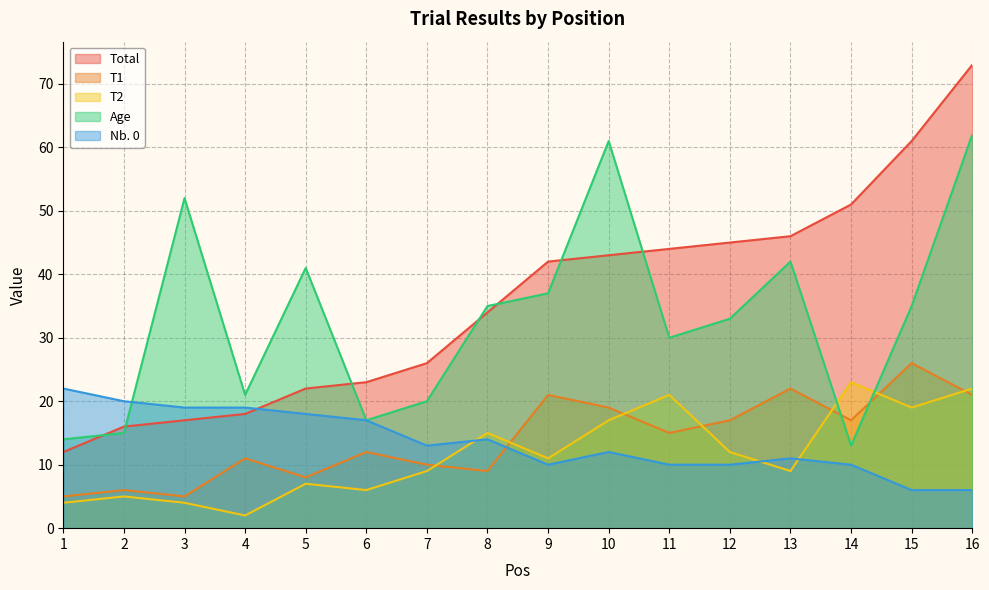

What is the difference between the second highest and minimum values in the Total series?

49